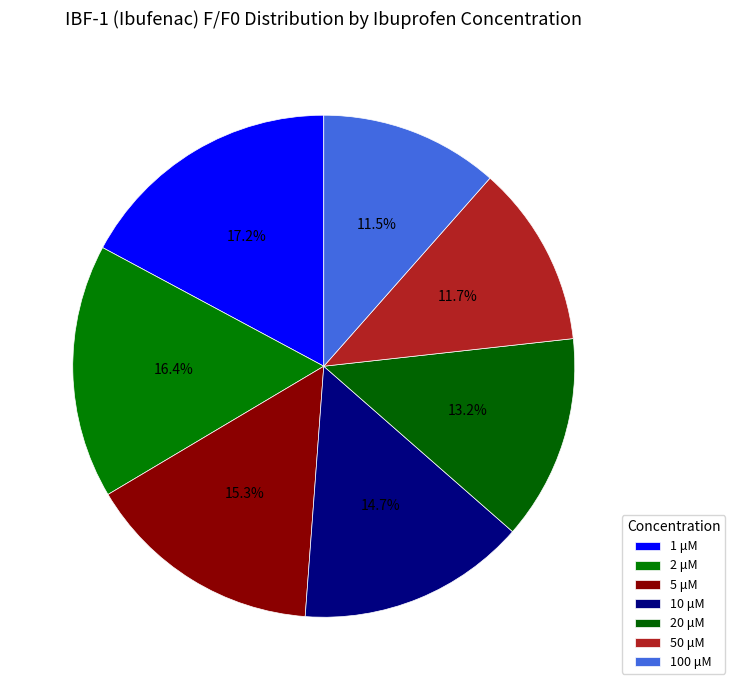

To the nearest percent, what percentage of the pie is 20 μM?

13%